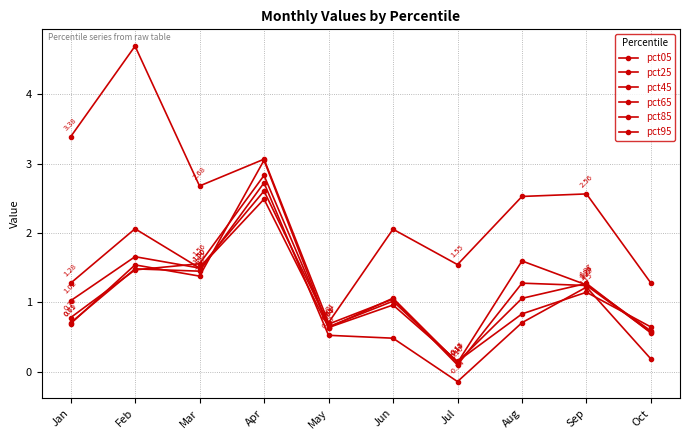

Is this an area chart (filled region under the line)?

No